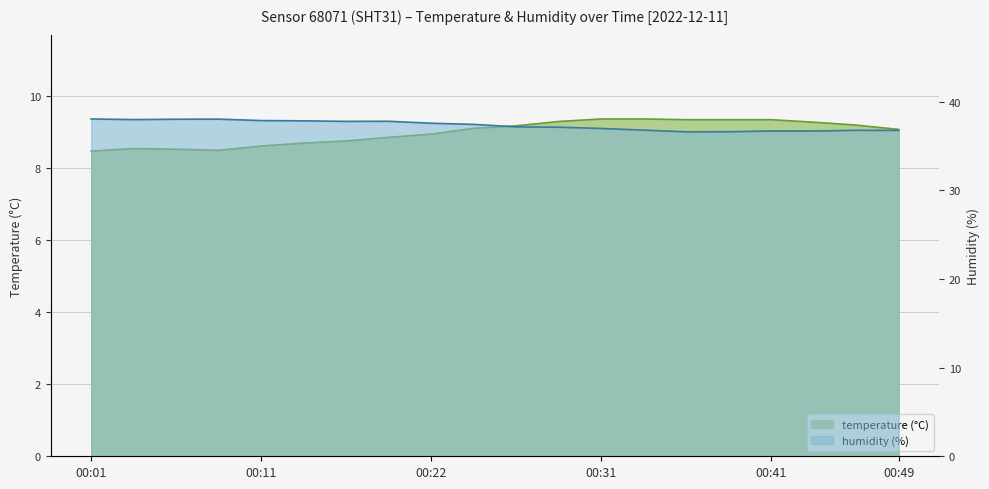

What is the difference between the maximum and minimum values in the temperature series?

0.9